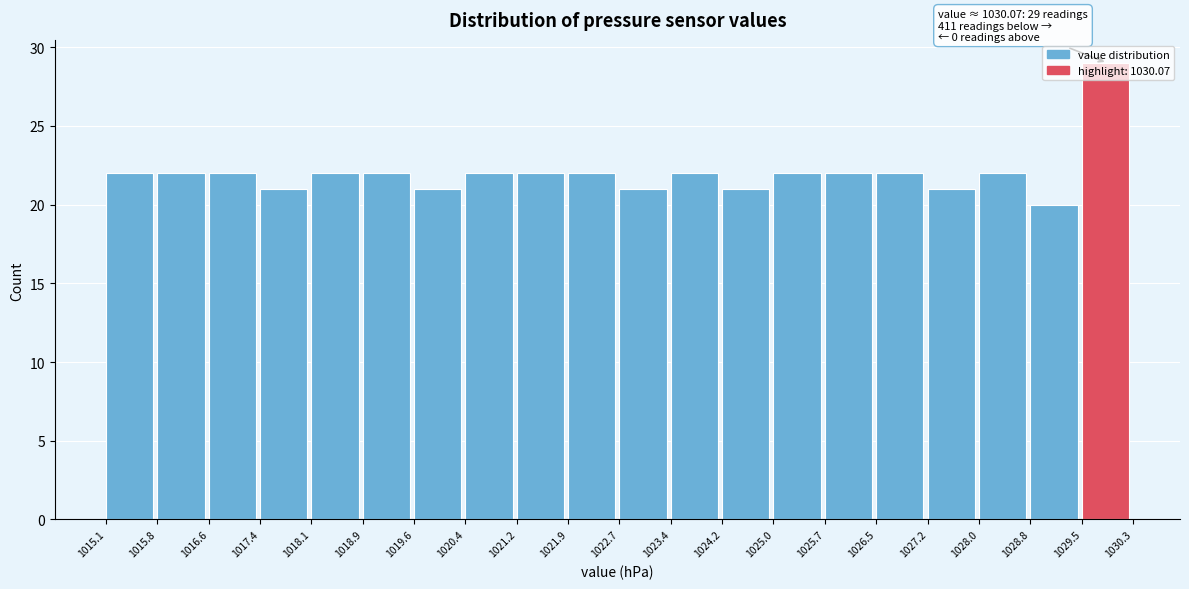

Which range on the x-axis has the tallest bar?

1029.5 to 1030.3